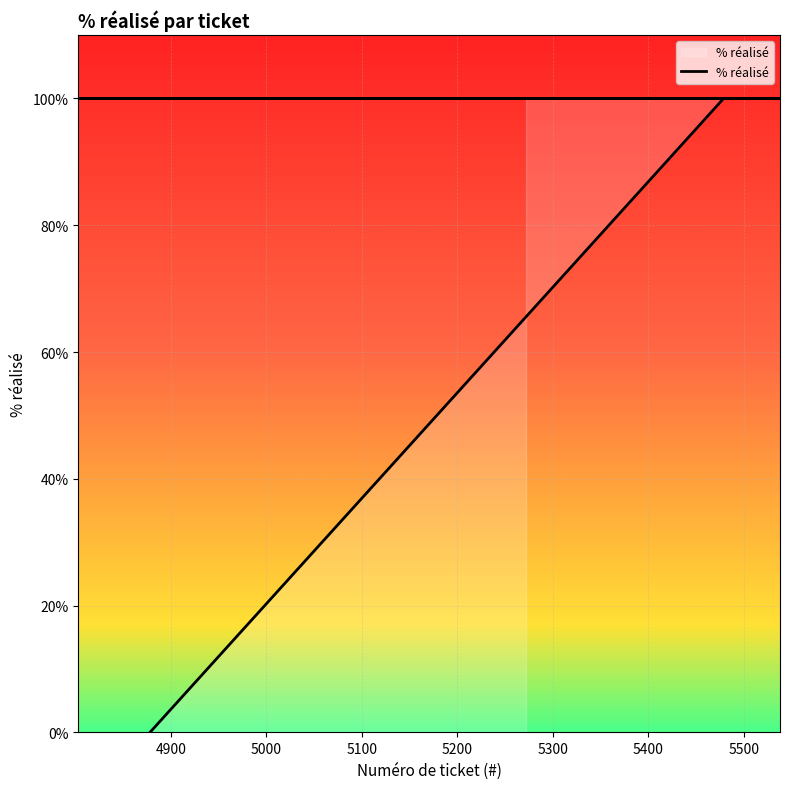

How many lines are shown in the chart?

1